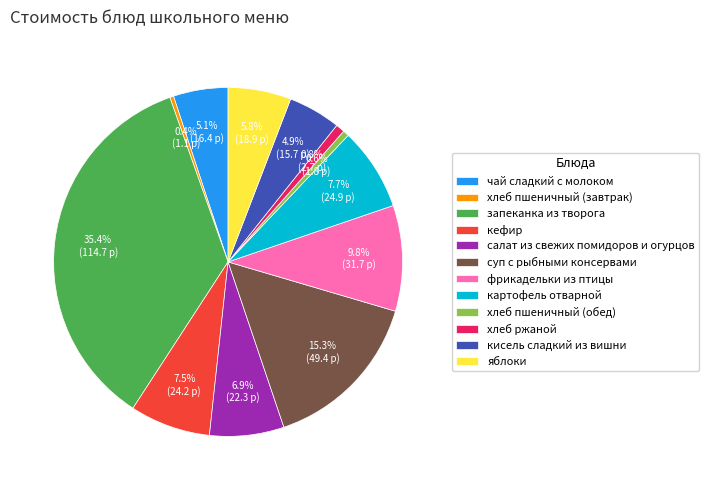

What is the largest slice in the pie chart?

запеканка из творога